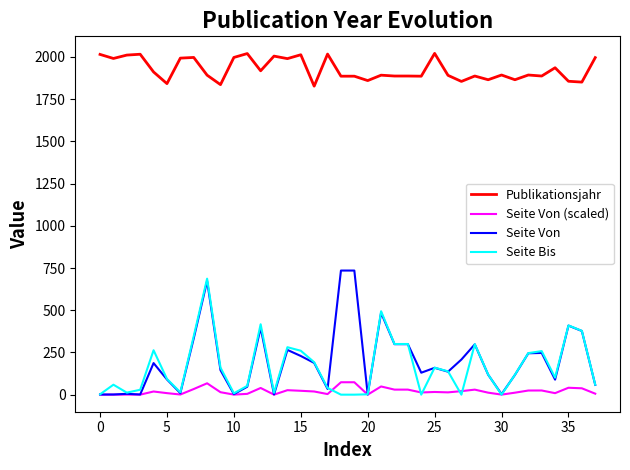

How many distinct data groups are displayed?

4